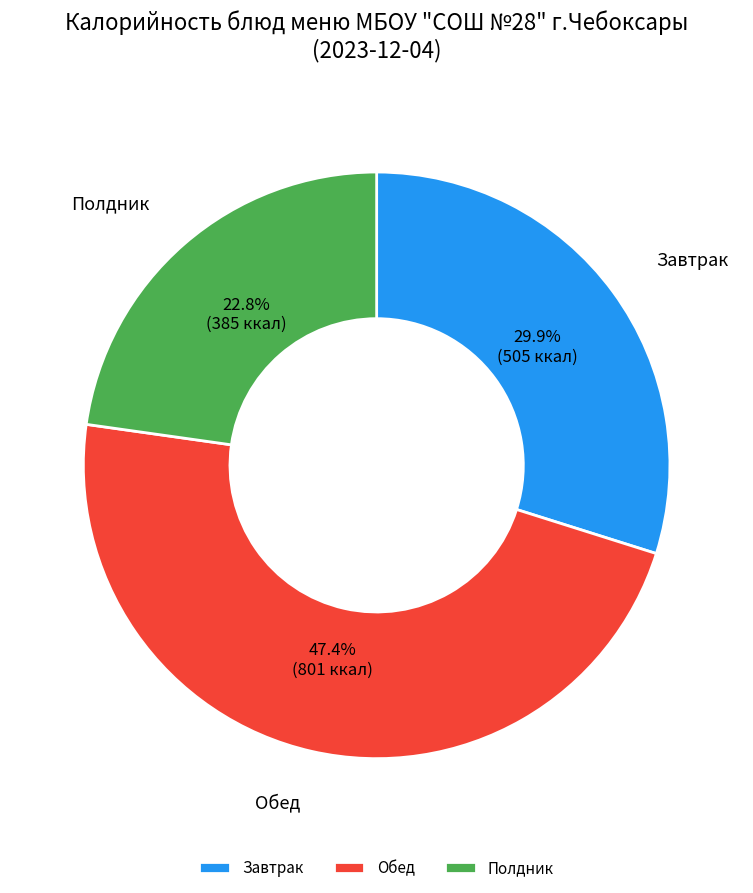

Does Обед account for over 50% of the chart?

No